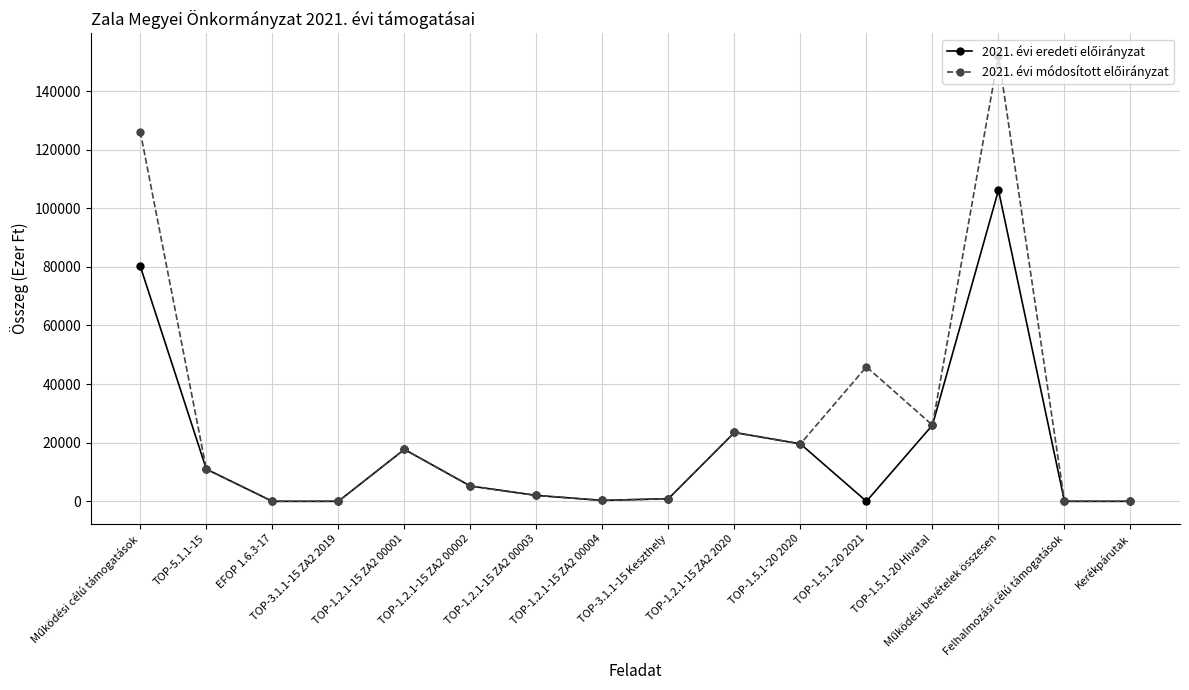

In 2021. évi módosított előirányzat, how many points are higher than both neighbors (excluding endpoints)?

4